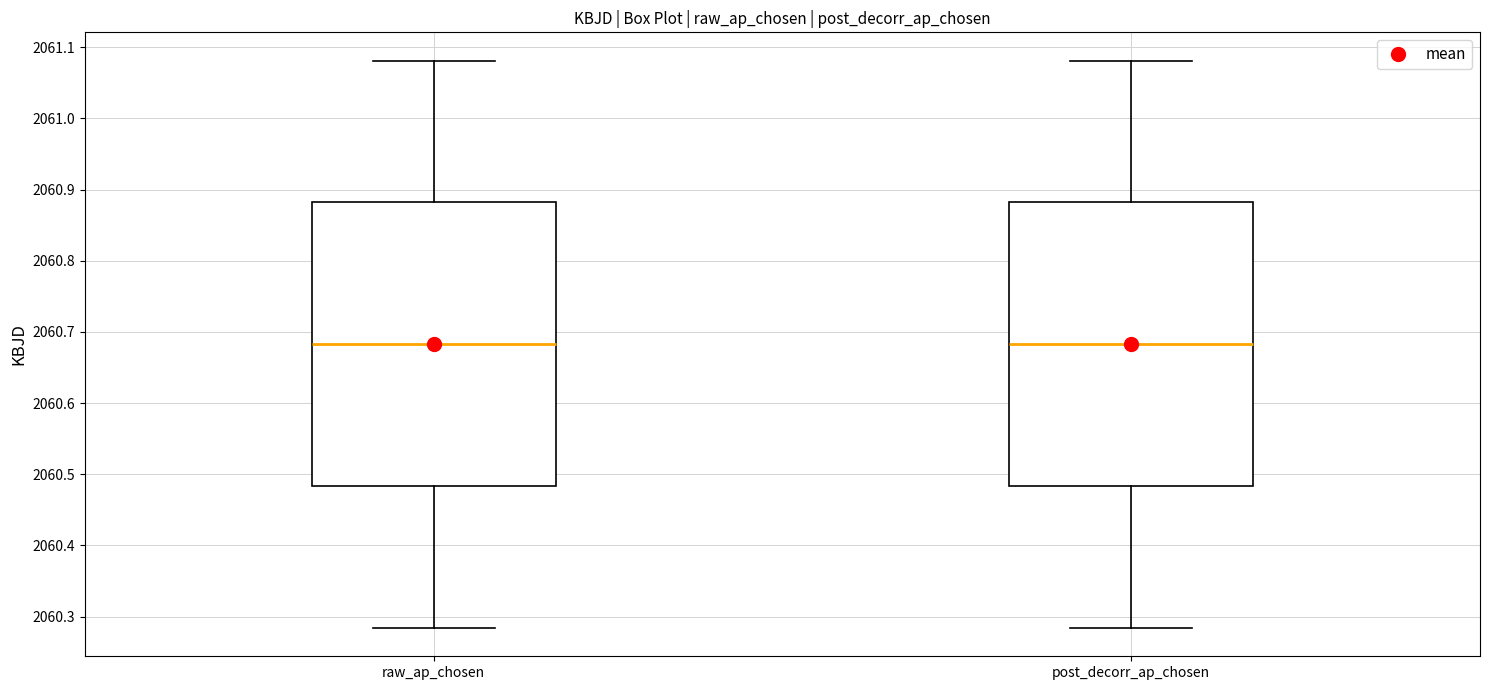

Reading left to right, read every box against the y-axis: the position of its median line, the range the box covers, and the ends of its whiskers. The values are not printed on the chart, so give them approximately, as read against the axis.

raw_ap_chosen: median 2060.68, box 2060.48 to 2060.88, whiskers 2060.28 to 2061.08
post_decorr_ap_chosen: median 2060.68, box 2060.48 to 2060.88, whiskers 2060.28 to 2061.08